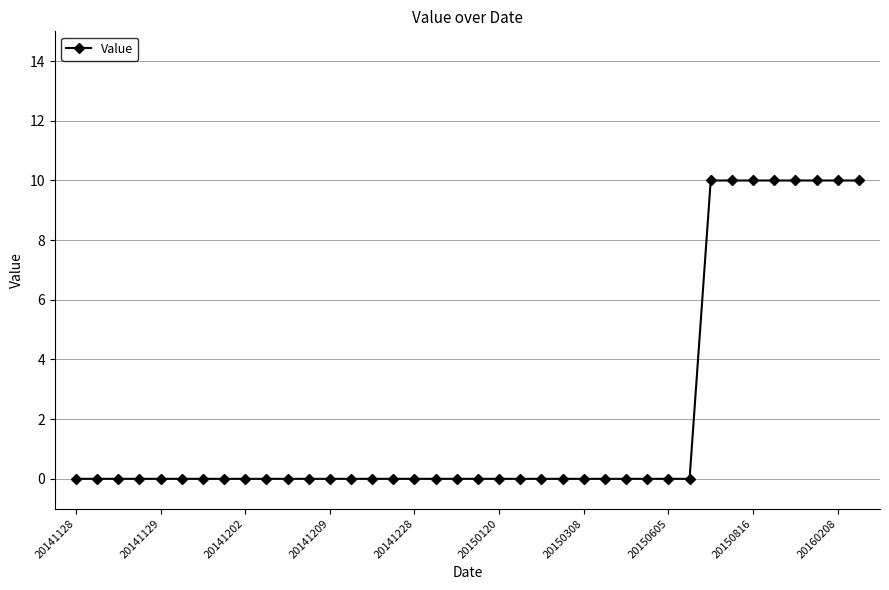

What is the greatest value displayed?

10